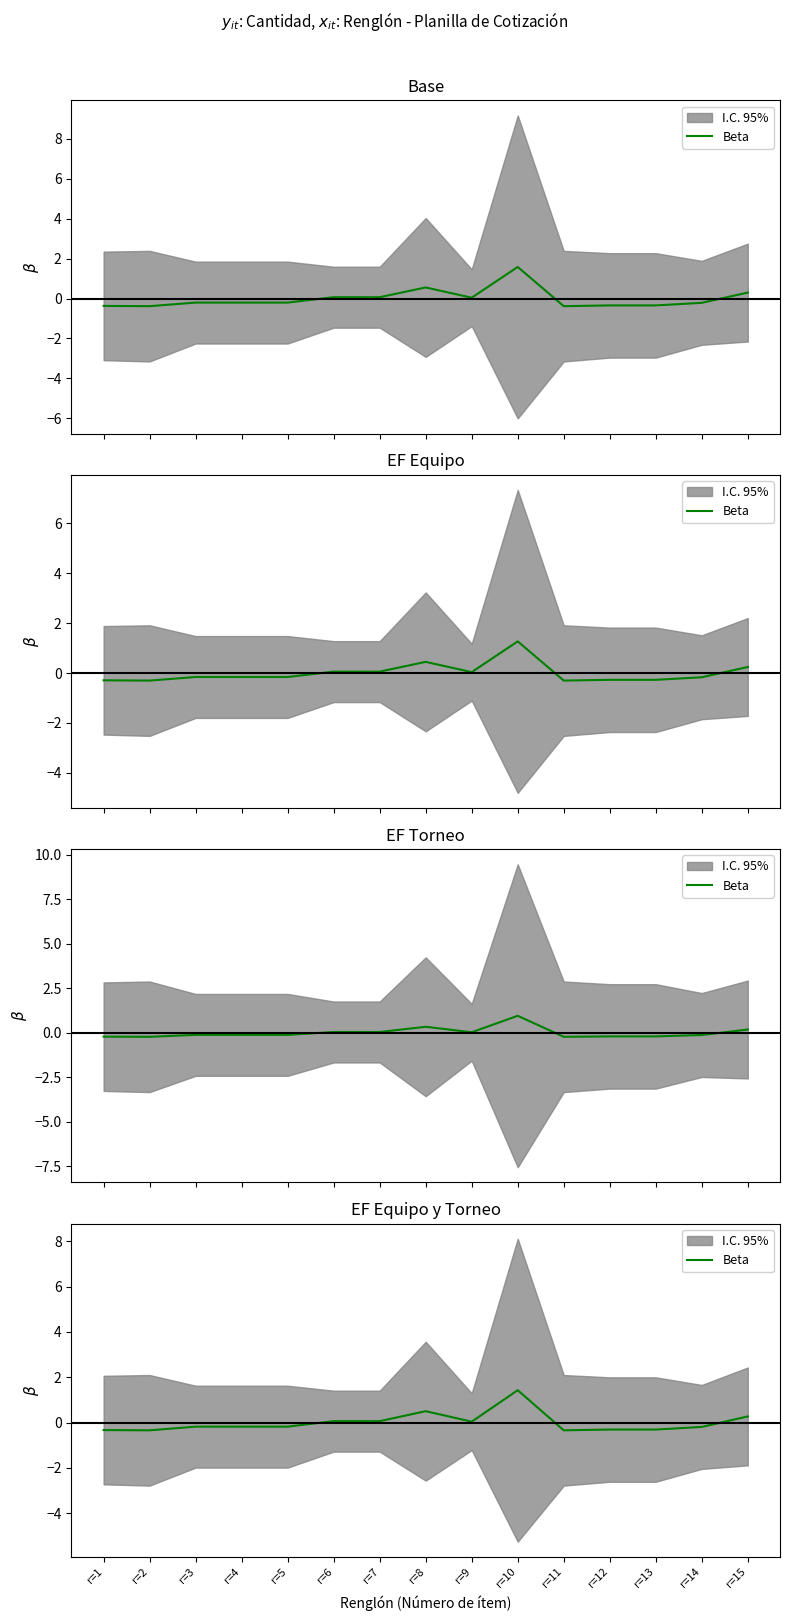

Where is the first local maximum?

r=8